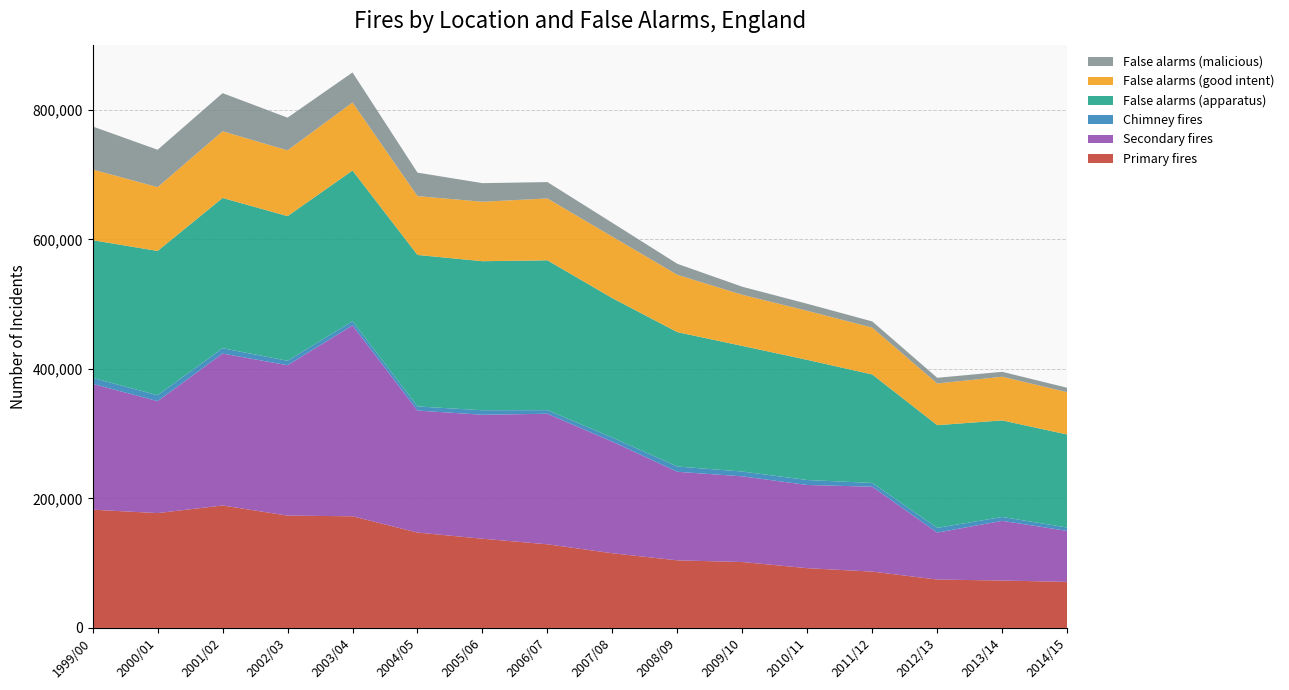

Reading left to right, list all the values displayed in this chart.

Primary fires: 1999/00=182570	2000/01=177301	2001/02=189068	2002/03=173455	2003/04=172384	2004/05=147224	2005/06=137726	2006/07=129134	2007/08=115271	2008/09=104348	2009/10=101739	2010/11=92259	2011/12=86952	2012/13=74699	2013/14=73214	2014/15=71091
Secondary fires: 1999/00=194284	2000/01=172836	2001/02=234569	2002/03=232181	2003/04=294688	2004/05=188403	2005/06=191393	2006/07=201551	2007/08=172306	2008/09=136744	2009/10=132343	2010/11=128441	2011/12=131080	2012/13=72495	2013/14=92129	2014/15=78725
Chimney fires: 1999/00=9173	2000/01=9122	2001/02=8201	2002/03=6855	2003/04=6491	2004/05=6341	2005/06=6988	2006/07=5548	2007/08=6343	2008/09=8145	2009/10=7366	2010/11=7683	2011/12=5826	2012/13=7251	2013/14=5986	2014/15=5179
False alarms (apparatus): 1999/00=212631	2000/01=222799	2001/02=232044	2002/03=223316	2003/04=232650	2004/05=233922	2005/06=230104	2006/07=231387	2007/08=215224	2008/09=207454	2009/10=193962	2010/11=185519	2011/12=167478	2012/13=158656	2013/14=149111	2014/15=143663
False alarms (good intent): 1999/00=109101	2000/01=98493	2001/02=102955	2002/03=101538	2003/04=105029	2004/05=90822	2005/06=91816	2006/07=95473	2007/08=94898	2008/09=88470	2009/10=78943	2010/11=75737	2011/12=72276	2012/13=64309	2013/14=67397	2014/15=65341
False alarms (malicious): 1999/00=66486	2000/01=57709	2001/02=58853	2002/03=50499	2003/04=46403	2004/05=36253	2005/06=28686	2006/07=25276	2007/08=21356	2008/09=16990	2009/10=12435	2010/11=10806	2011/12=9616	2012/13=8799	2013/14=7615	2014/15=6810